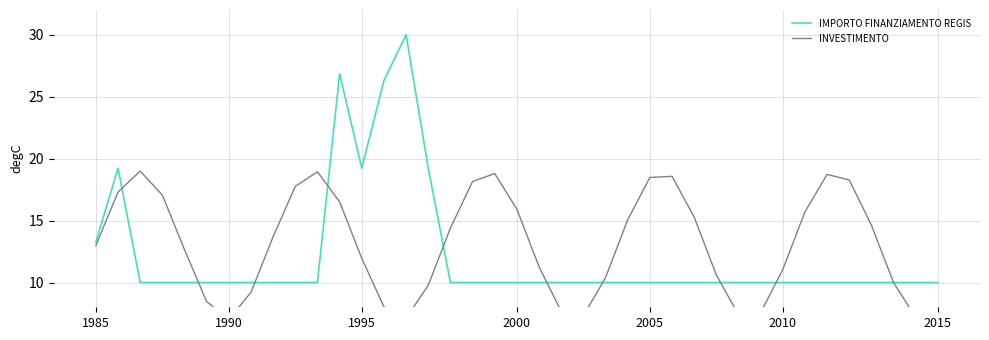

What is the minimum value for IMPORTO FINANZIAMENTO REGIS?

10.0